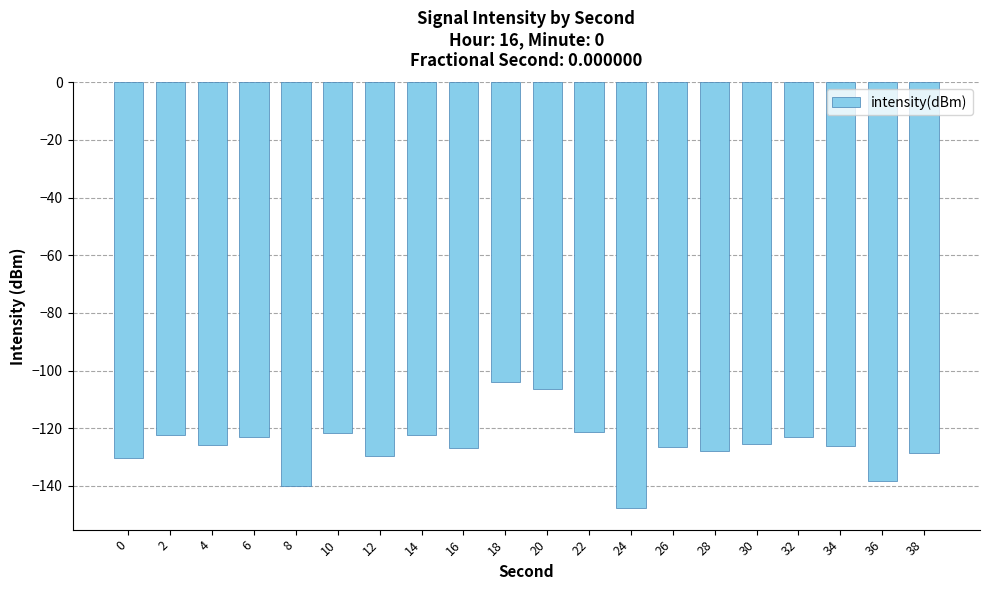

The value at 30 is -125.4. True or false?

True